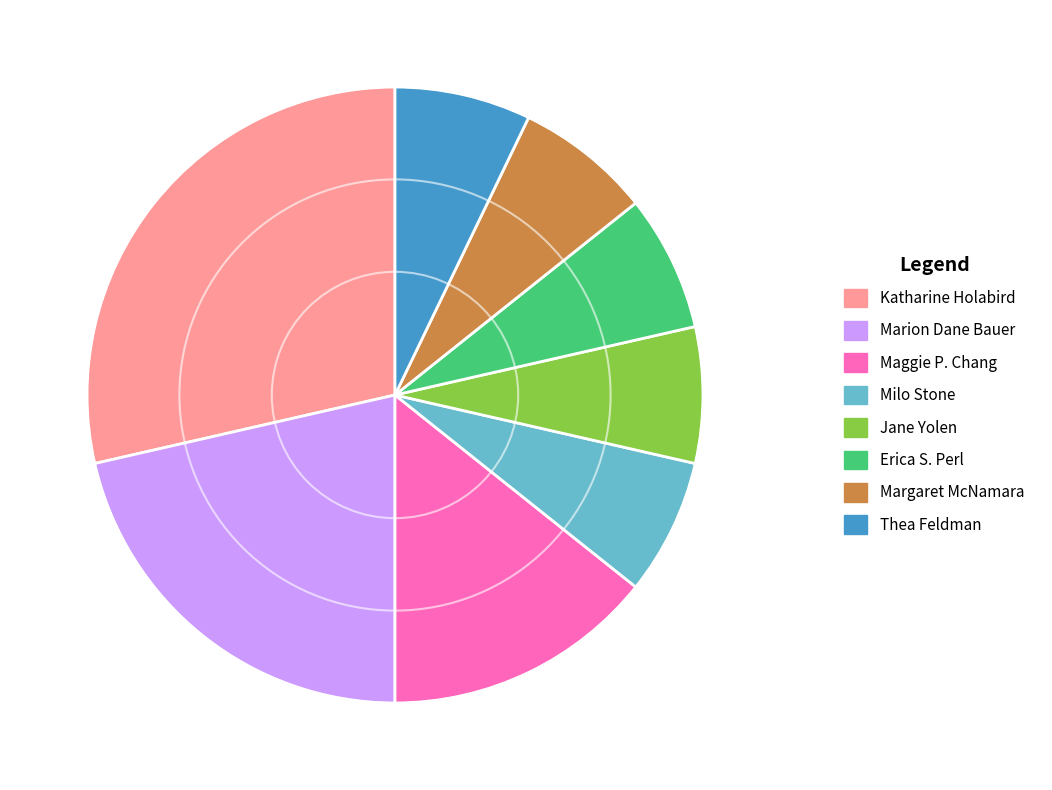

Which has a higher value, Maggie P. Chang or Thea Feldman?

Maggie P. Chang